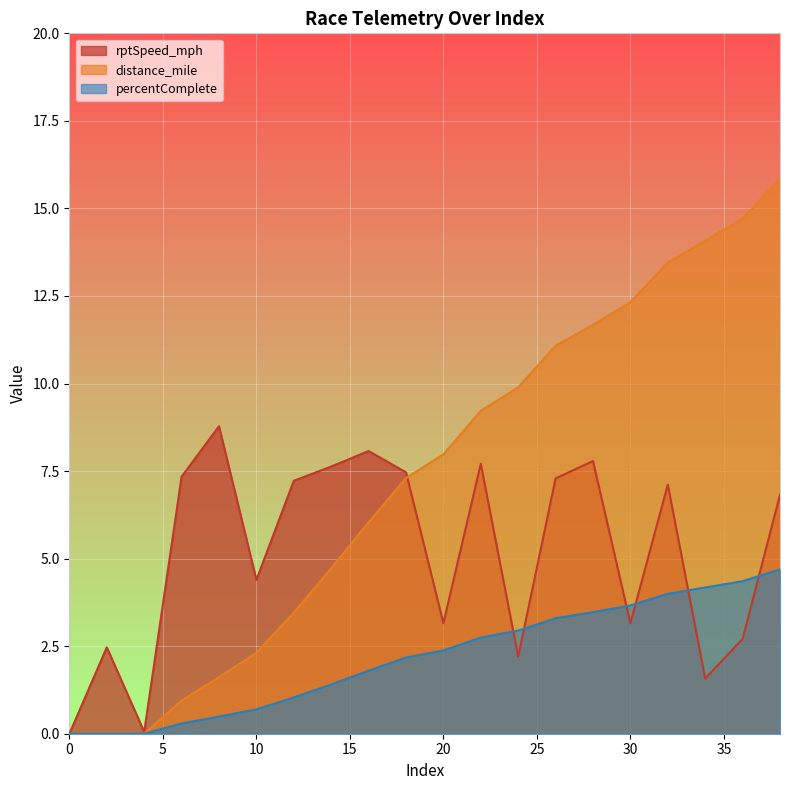

Which label corresponds to the largest value in the chart?

38